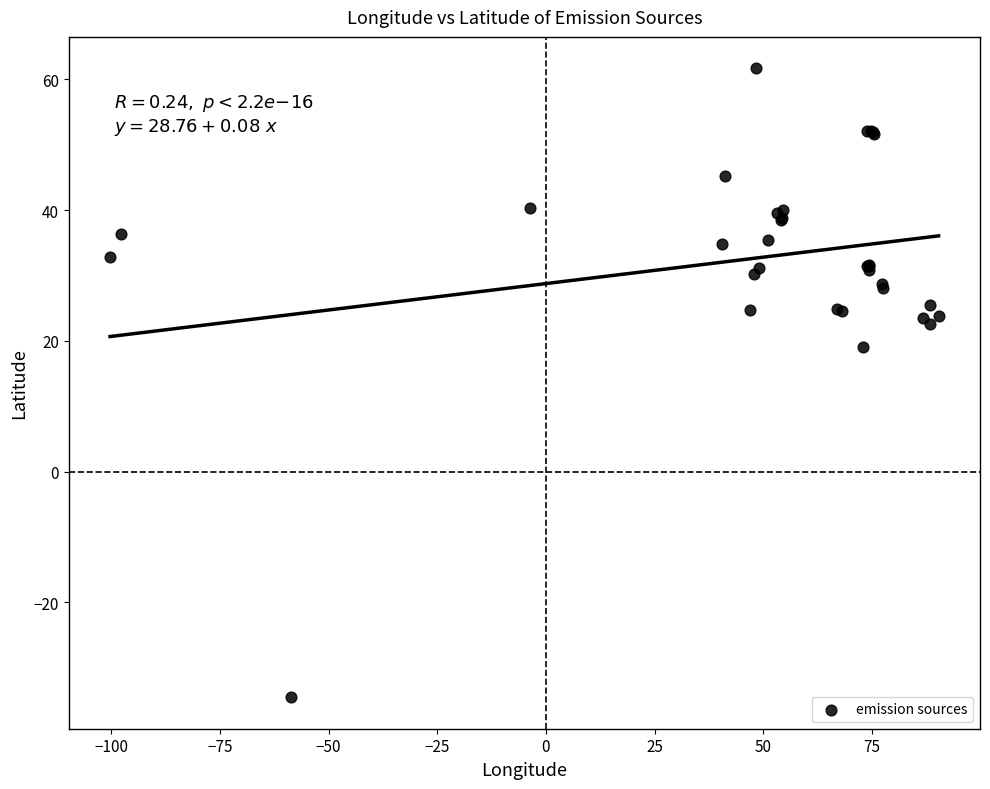

What Y value in the scatter plot is closest to 13?

19.1